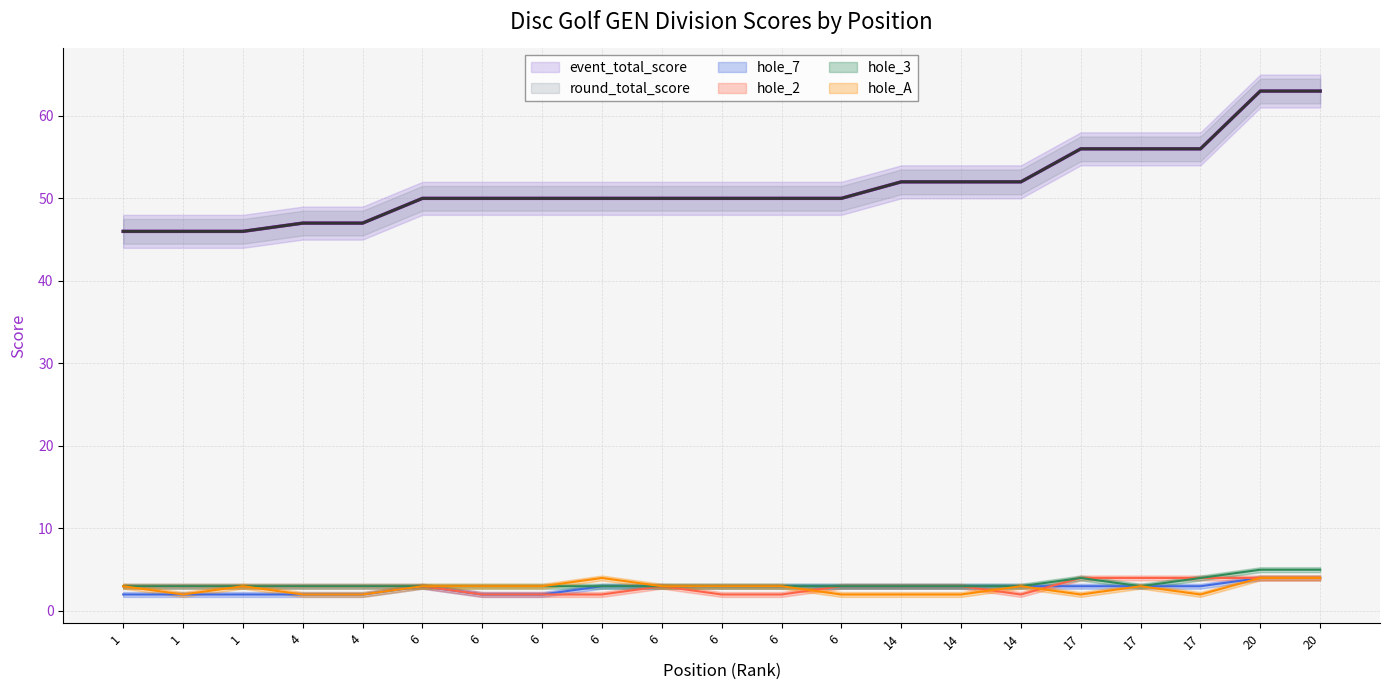

What are all the series names shown in the legend?

event_total_score, round_total_score, hole_7, hole_2, hole_3, hole_A